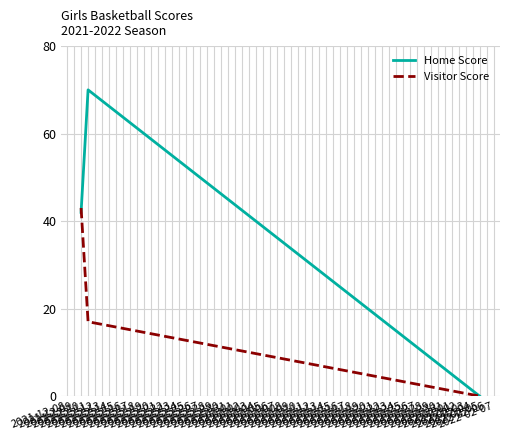

Which series has the widest spread of values?

Home Score